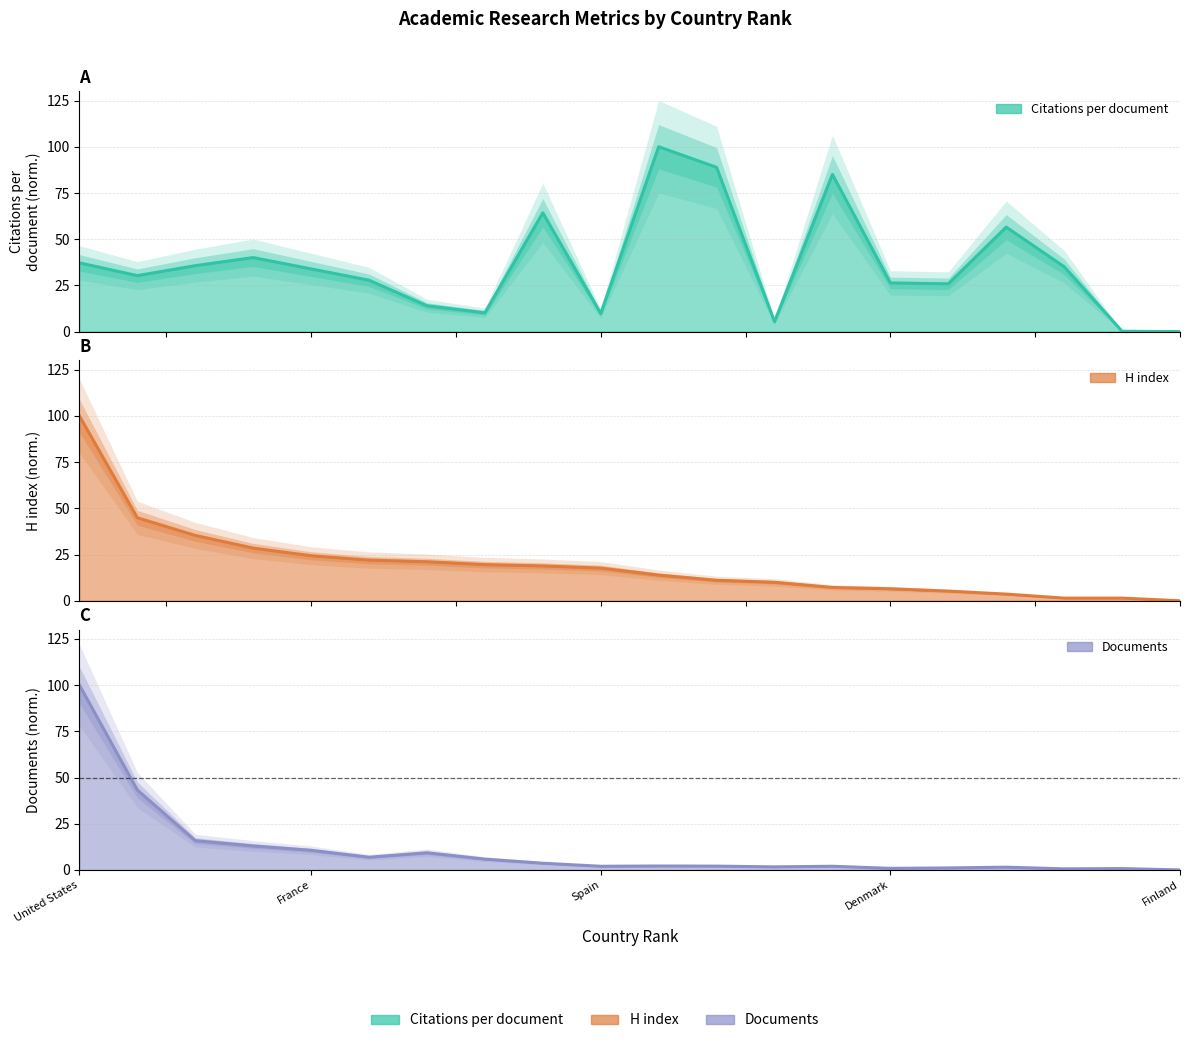

What is the highest value of the Documents (hundreds) series?

100.0